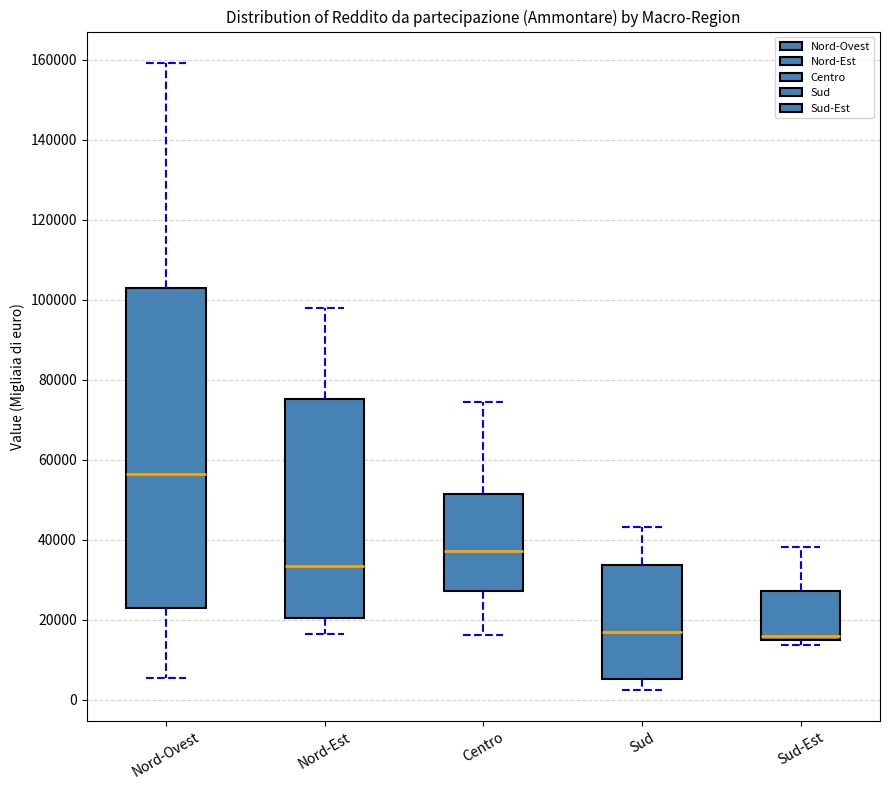

Reading left to right, transcribe this box plot: for each box, give where its median line is, the range the box spans, and where its two whiskers end, as read against the y-axis. The values are not printed on the chart, so give them approximately, as read against the axis.

Nord-Ovest: median 56000, box 22000 to 102000, whiskers 6000 to 160000
Nord-Est: median 34000, box 20000 to 76000, whiskers 16000 to 98000
Centro: median 38000, box 28000 to 52000, whiskers 16000 to 74000
Sud: median 18000, box 6000 to 34000, whiskers 2000 to 44000
Sud-Est: median 16000, box 14000 to 28000, whiskers 14000 (just below the box's lower edge) to 38000